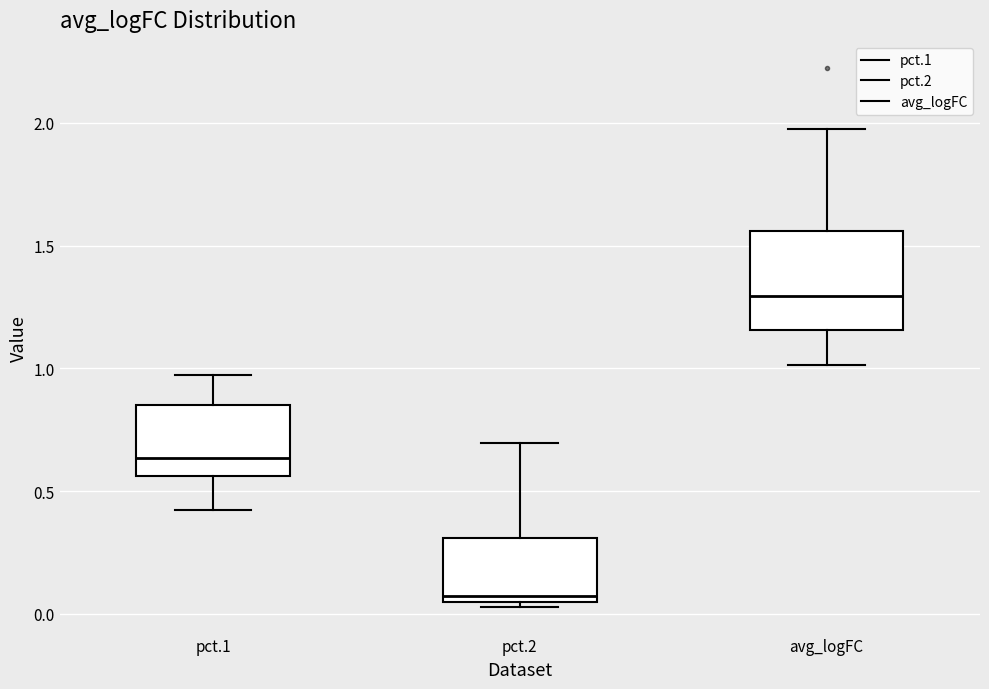

Reading left to right, transcribe this box plot: for each box, give where its median line is, the range the box spans, and where its two whiskers end, as read against the y-axis. The values are not printed on the chart, so give them approximately, as read against the axis.

pct.1: median 0.65, box 0.55 to 0.85, whiskers 0.40 to 0.95
pct.2: median 0.05 (just above the box's lower edge), box 0.05 to 0.30, whiskers 0.05 (just below the box's lower edge) to 0.70
avg_logFC: median 1.30, box 1.15 to 1.55, whiskers 1.00 to 2.00